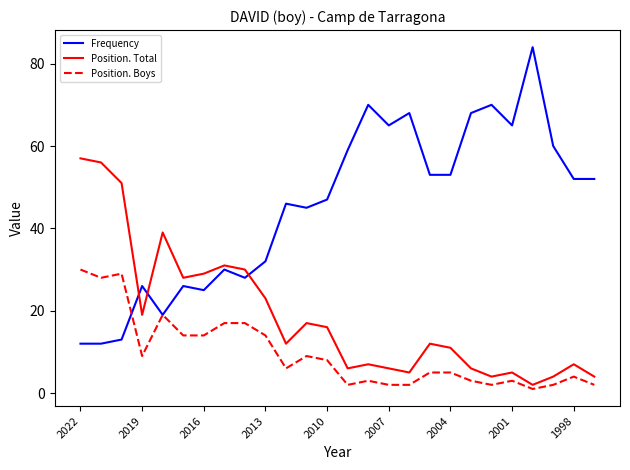

How many lines are shown in the chart?

3